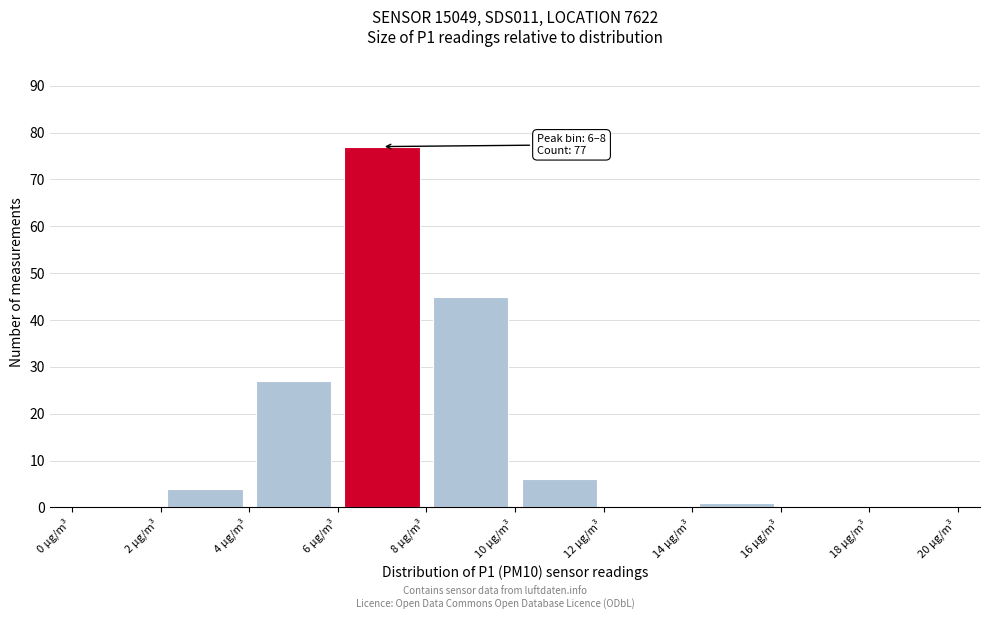

Over which range of the x-axis is the bar tallest?

6 to 8